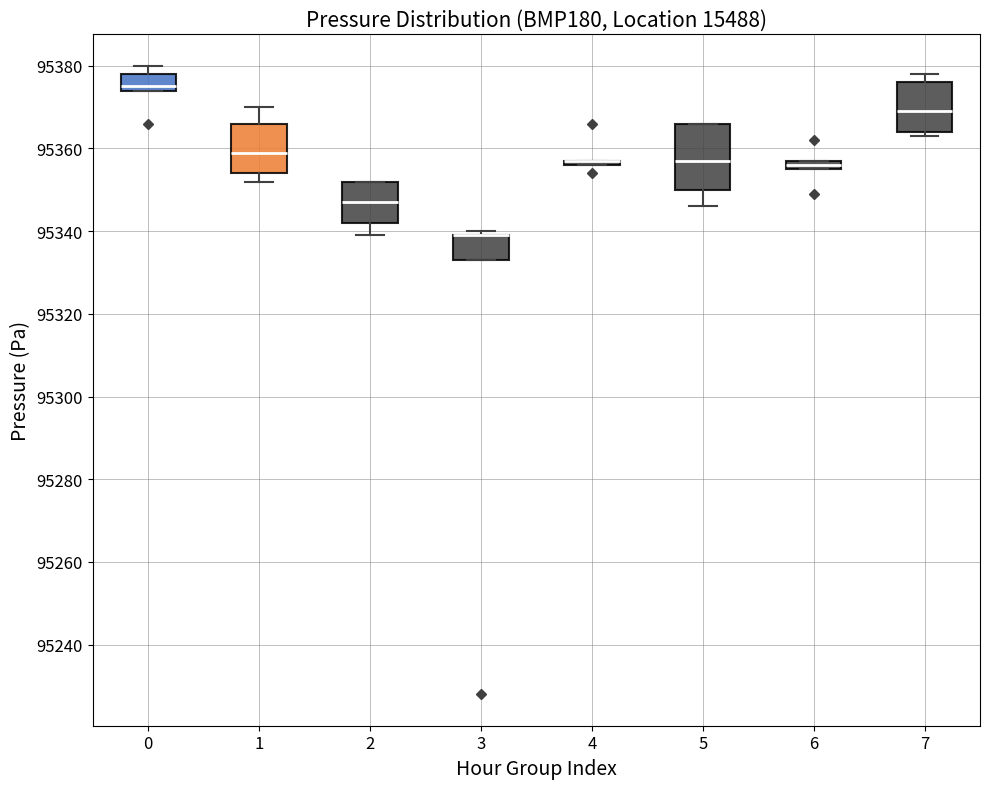

Which box is the tallest, from its lower edge to its upper edge?

5